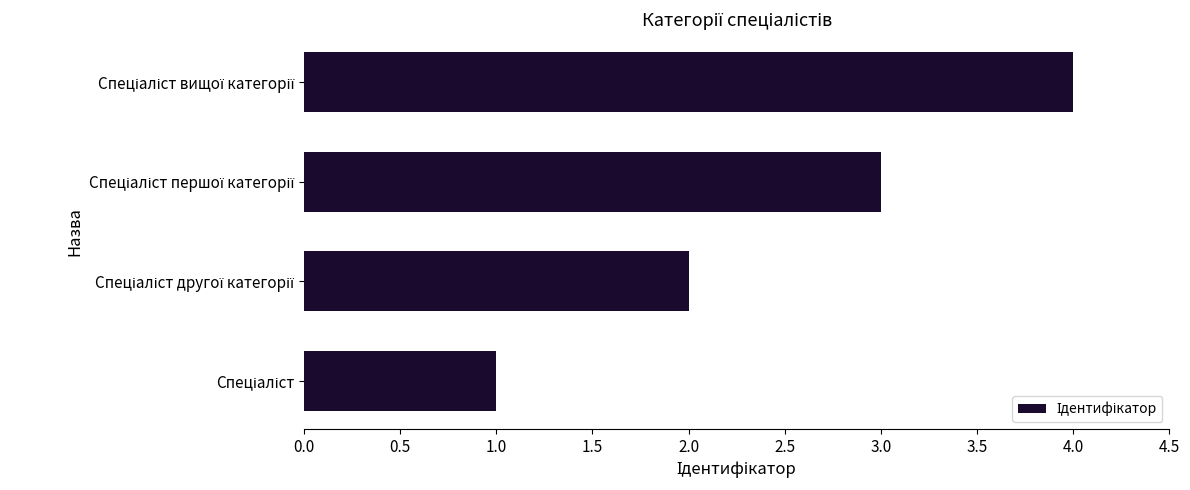

What is the difference between the maximum and minimum values?

3